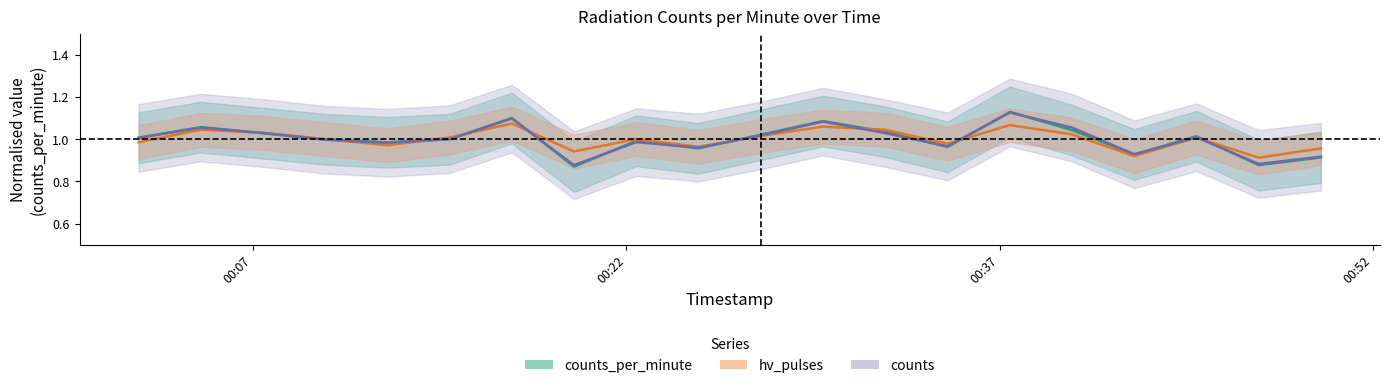

How many interior local peaks does the hv_pulses series have?

6